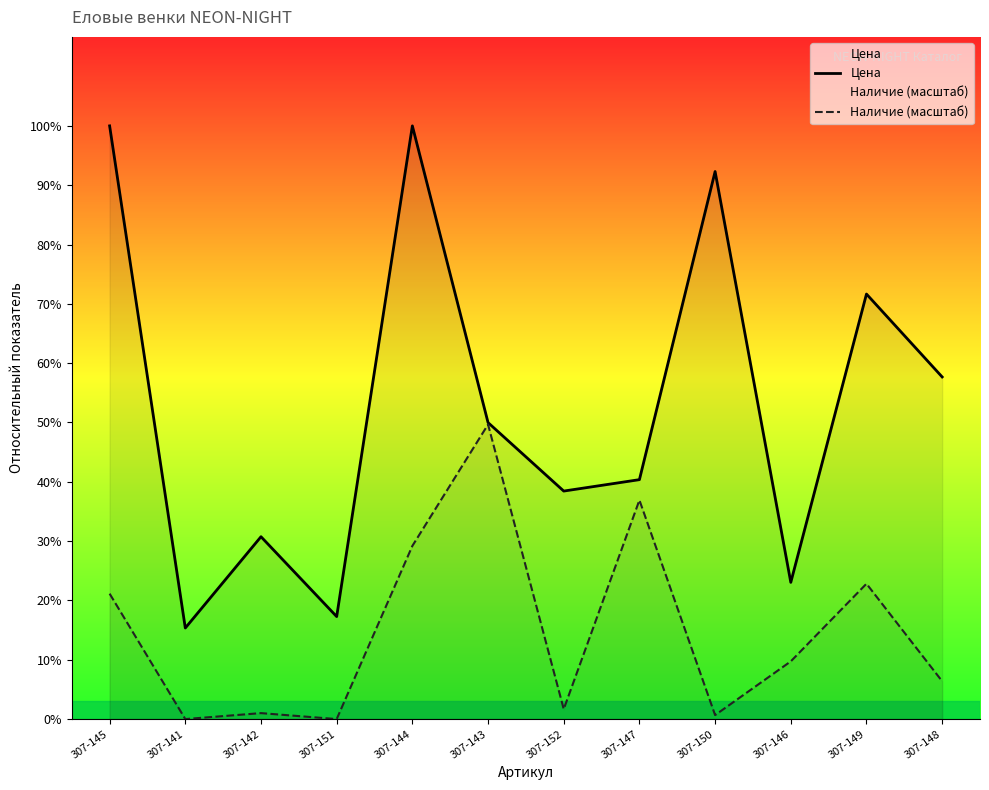

Which series changed the most between 307-144 and 307-148?

Цена